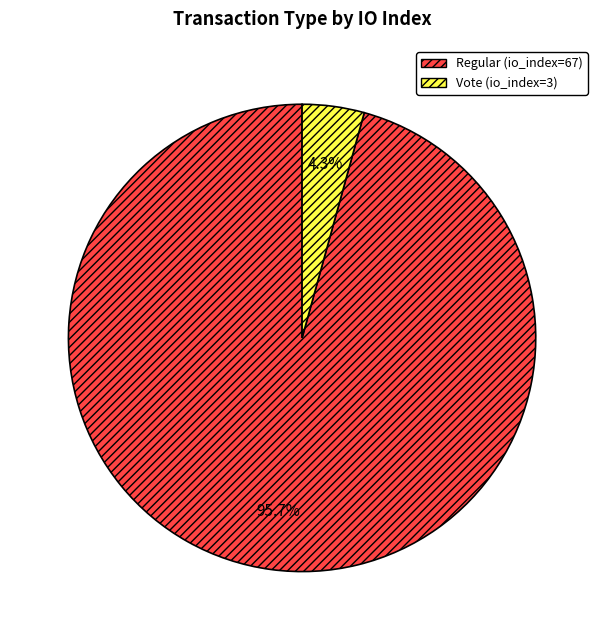

To the nearest percent, what percentage of the pie is Vote (io_index=3)?

4%